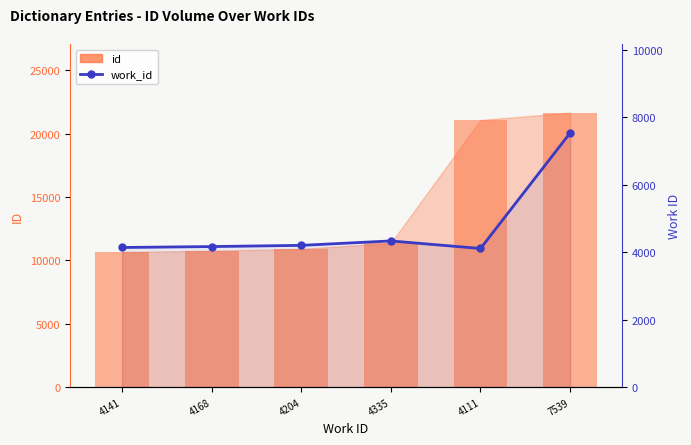

List the series in order of their peak value, lowest first.

work_id, id